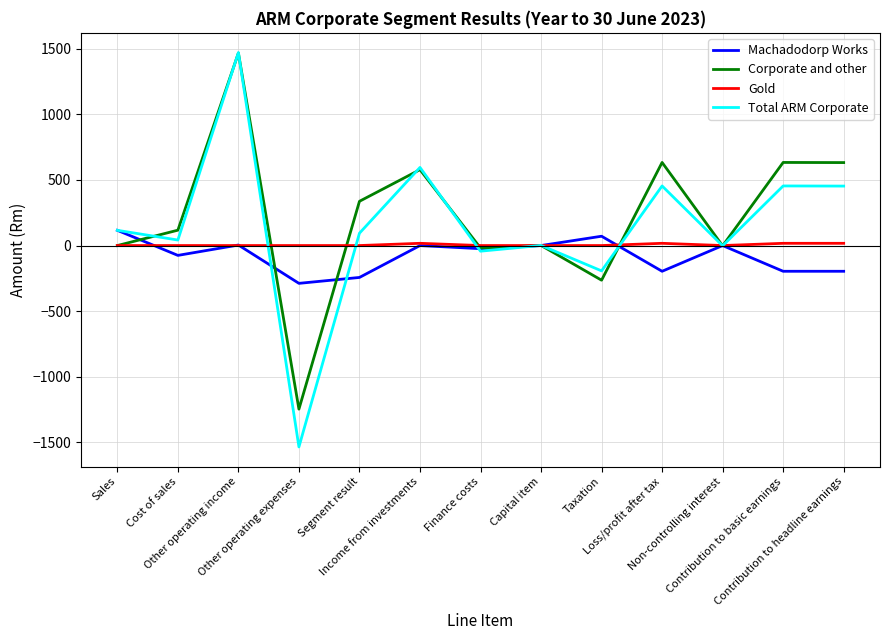

Rank the series at Contribution to basic earnings from lowest to highest value.

Machadodorp Works, Gold, Total ARM Corporate, Corporate and other